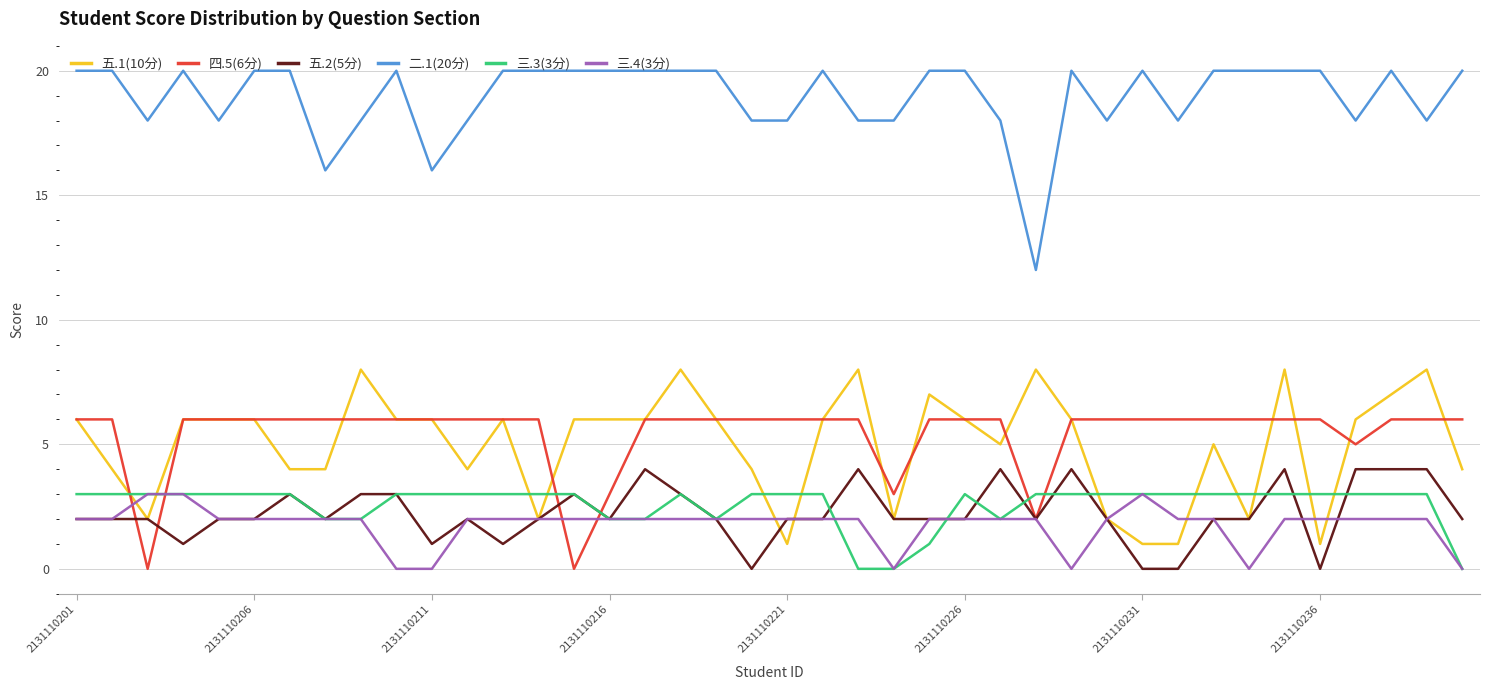

What is the greatest value displayed?

20